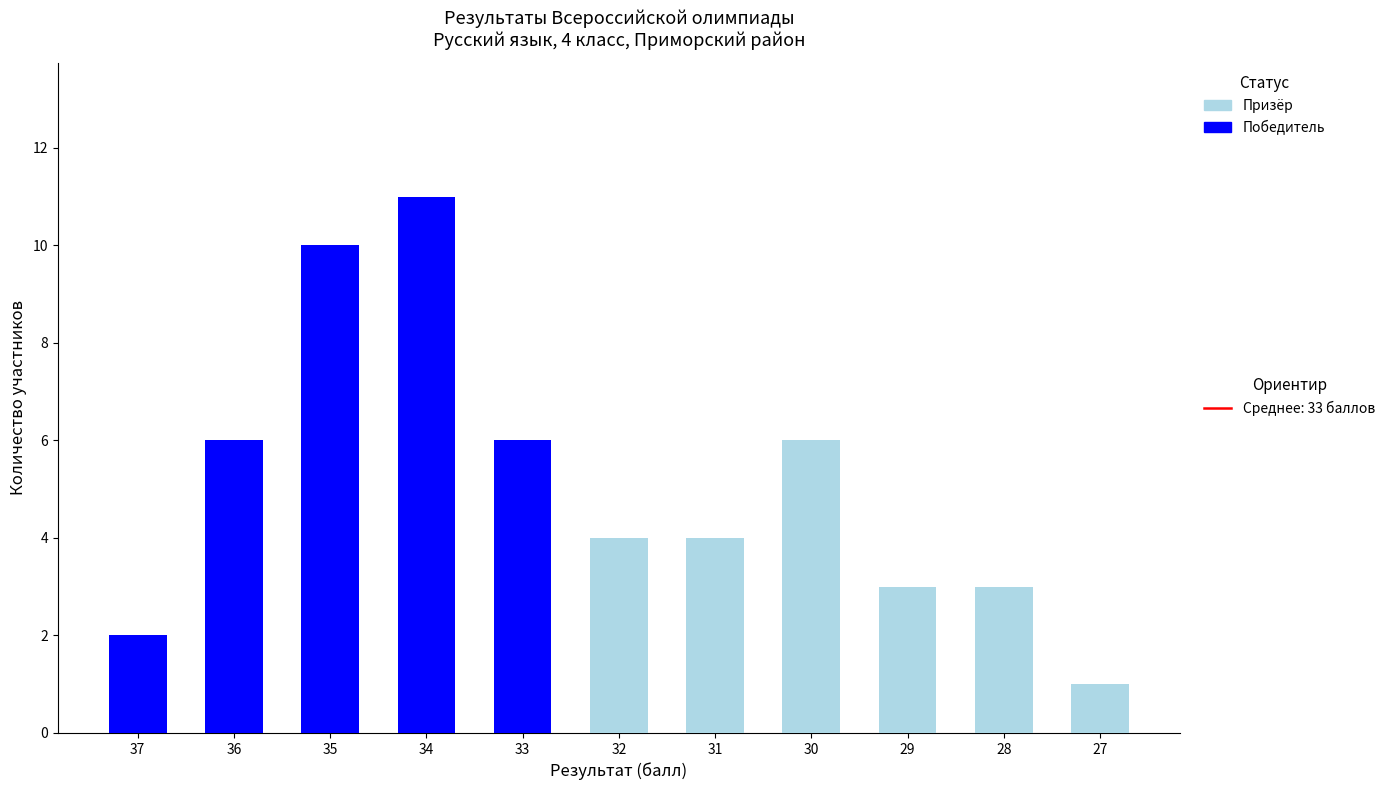

At which category is the sum across all series the highest?

34